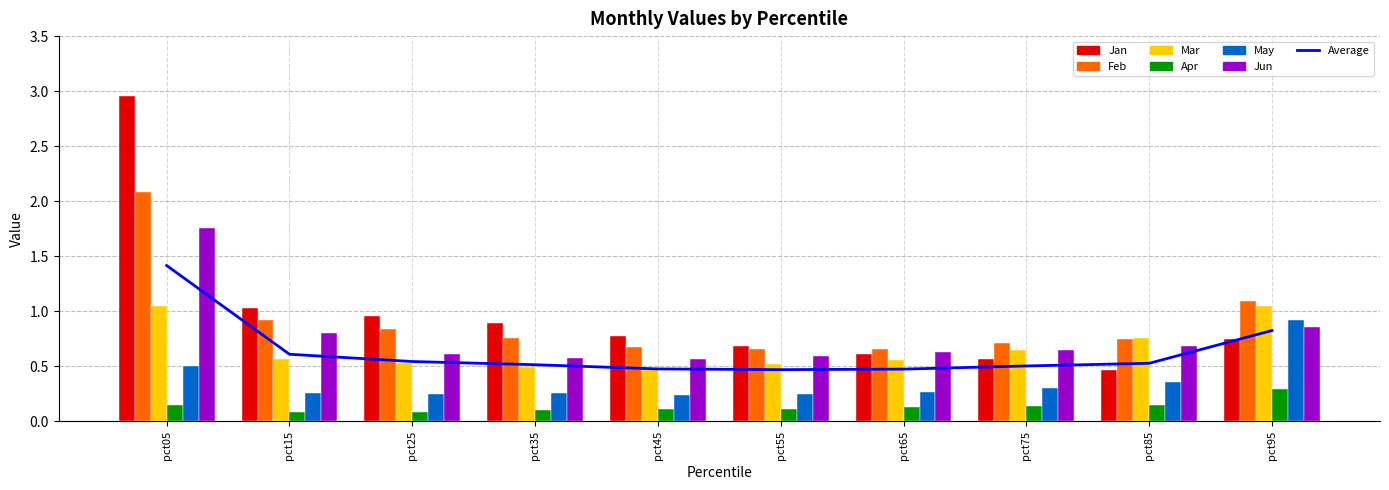

True or false: Jun has a value of 1.0 at pct65.

False